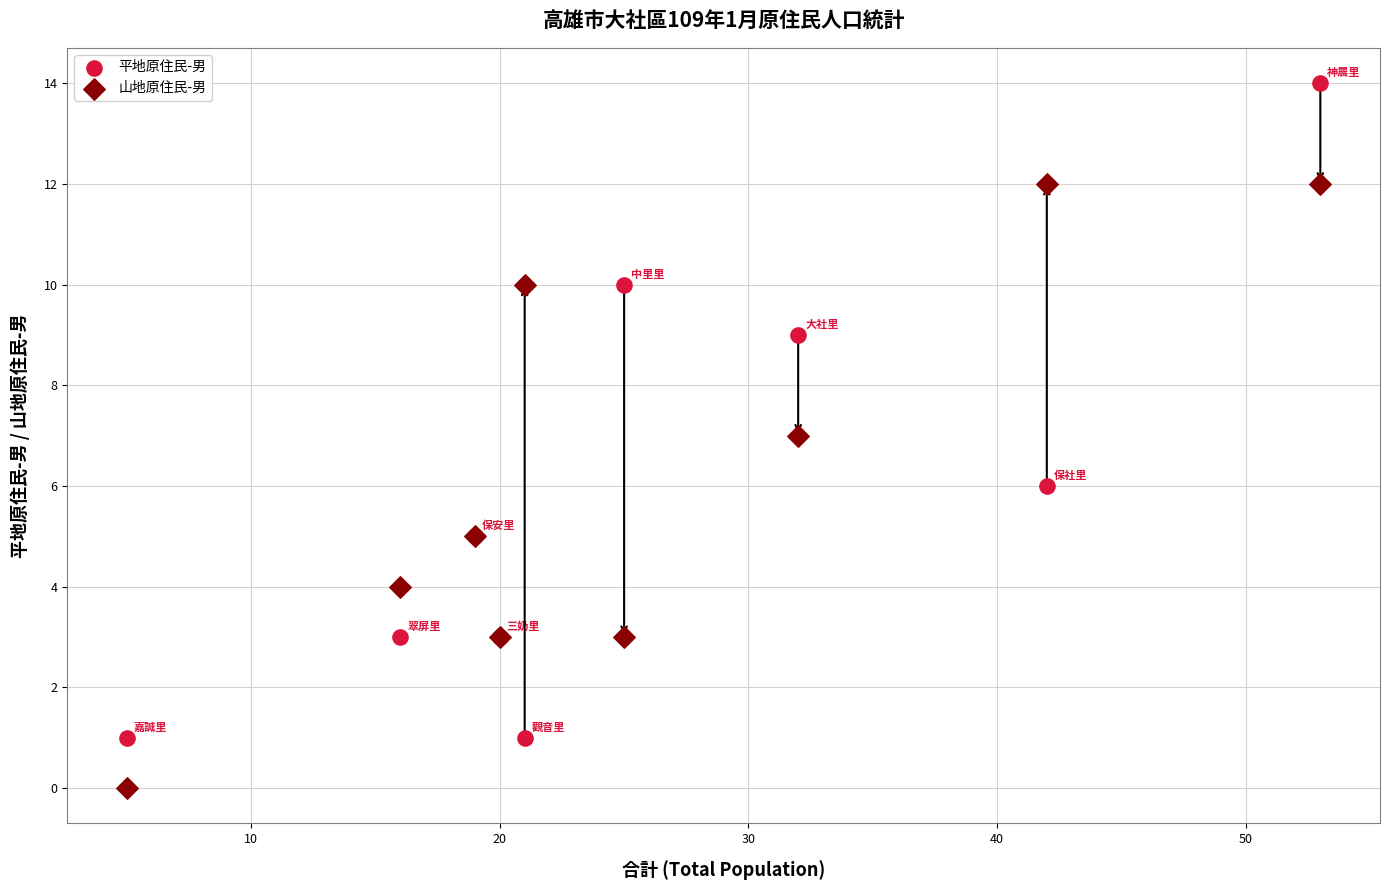

Which series reaches the maximum Y coordinate?

平地原住民-男